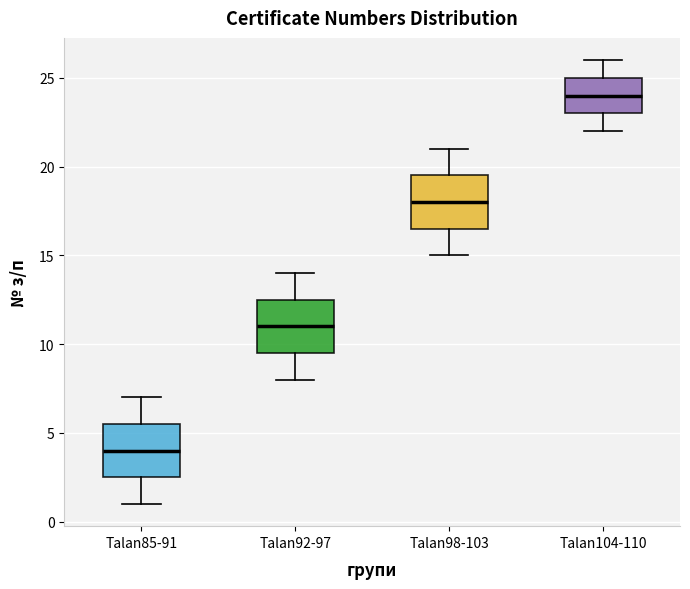

Where does the upper whisker of the box for Talan104-110 end on the y-axis? The values are not printed on the chart, so give them approximately, as read against the axis.

26.0